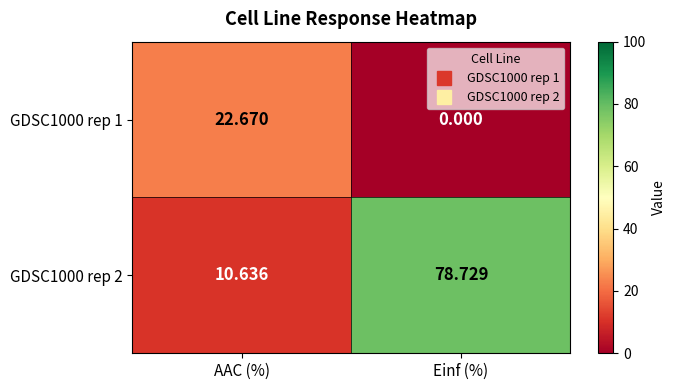

At which label does GDSC1000 rep 2 first exceed 78?

Einf (%)